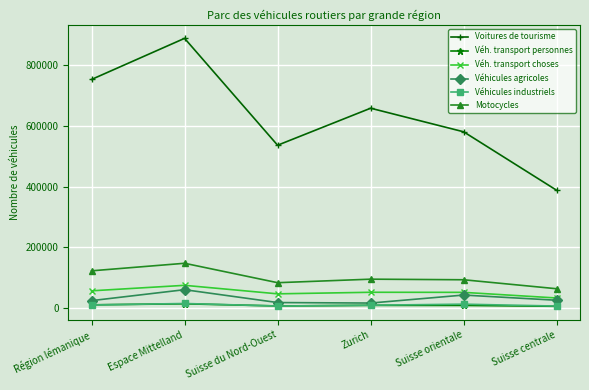

What is the label of the 1st point from the right?

Suisse centrale